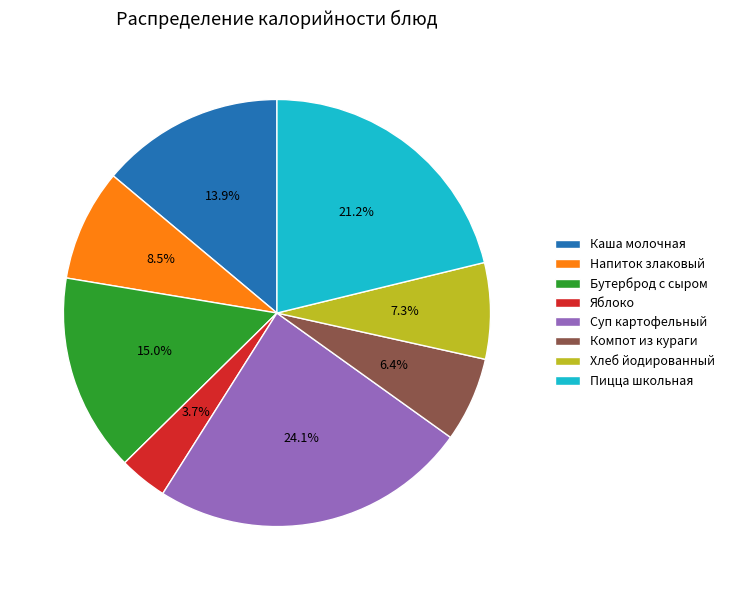

Is there any slice that represents more than half of the pie?

No